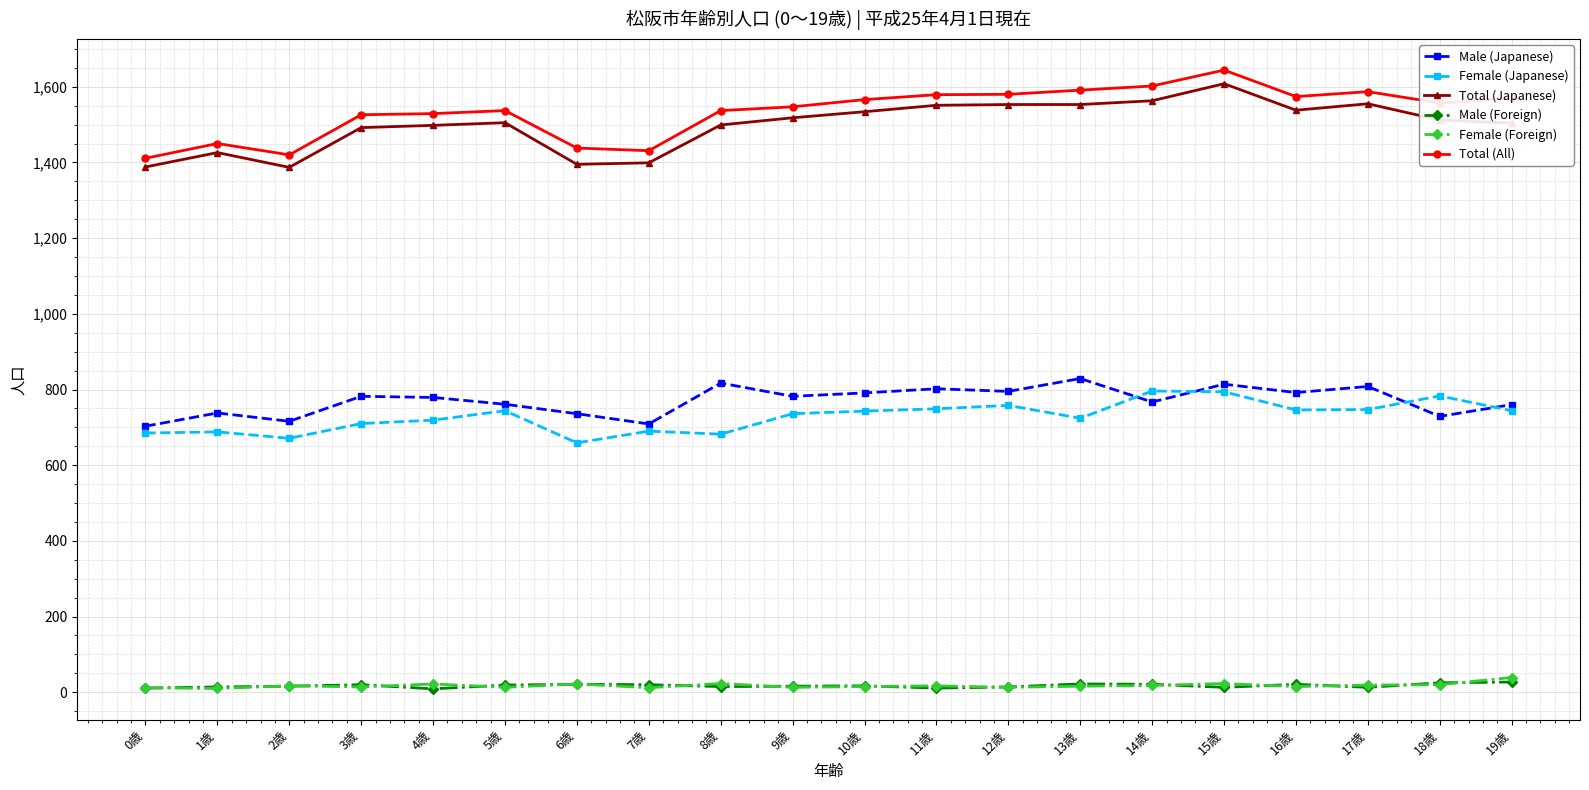

What is the total value across all series at 7歳?

4261